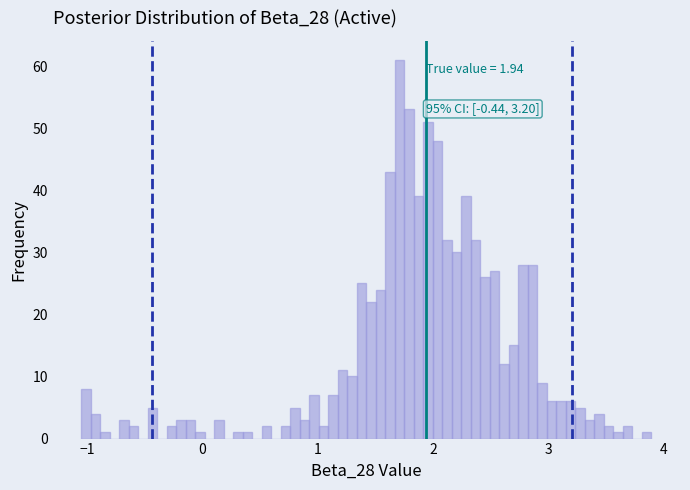

Read against the x-axis, roughly where is the centre of the tallest bar?

1.7